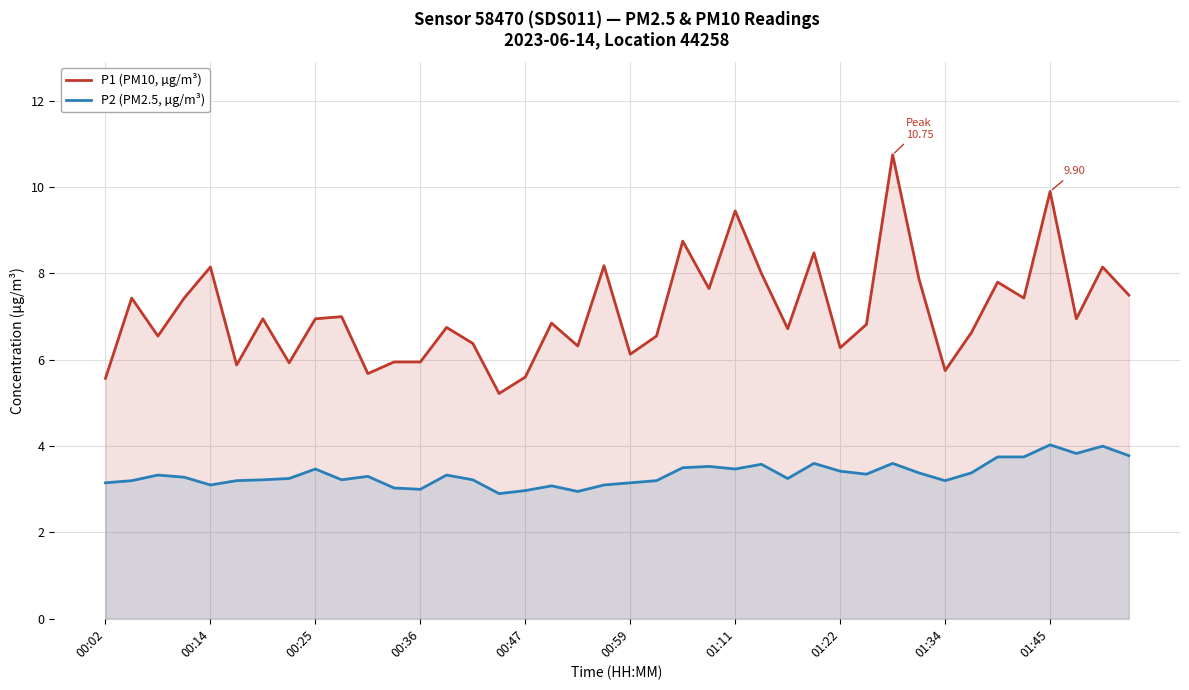

Is it true that P2 (PM2.5, µg/m³) equals 1.1 at 00:02?

False